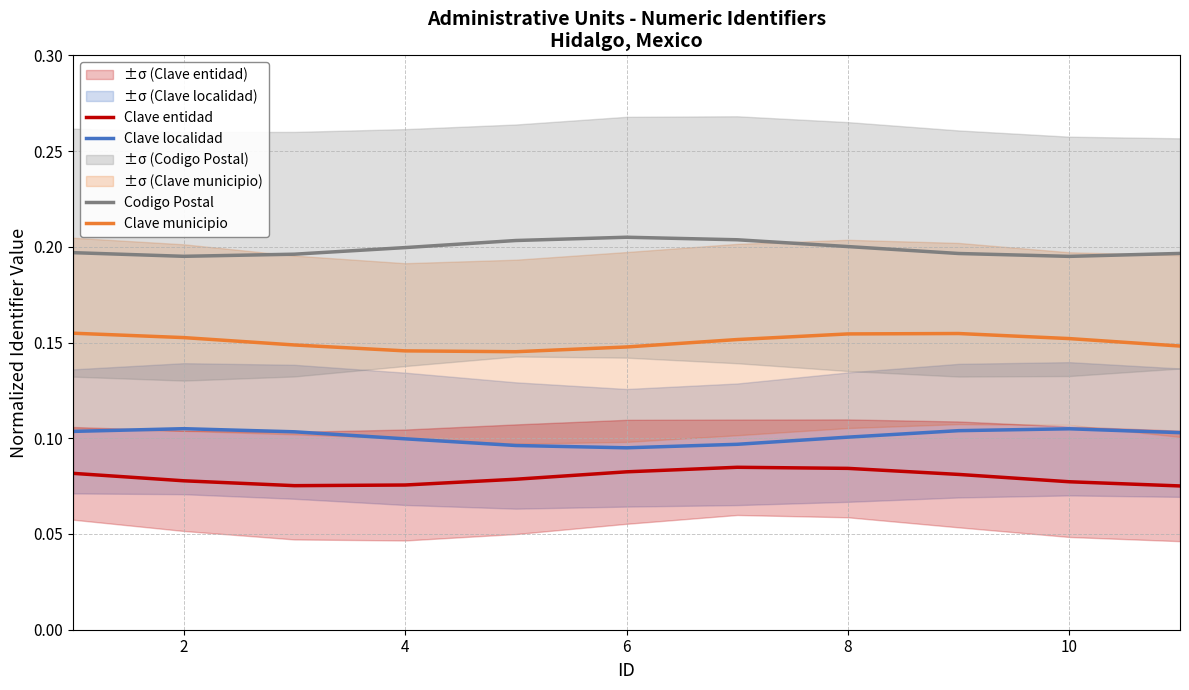

True or false: Clave localidad and Clave municipio intersect in this chart.

False